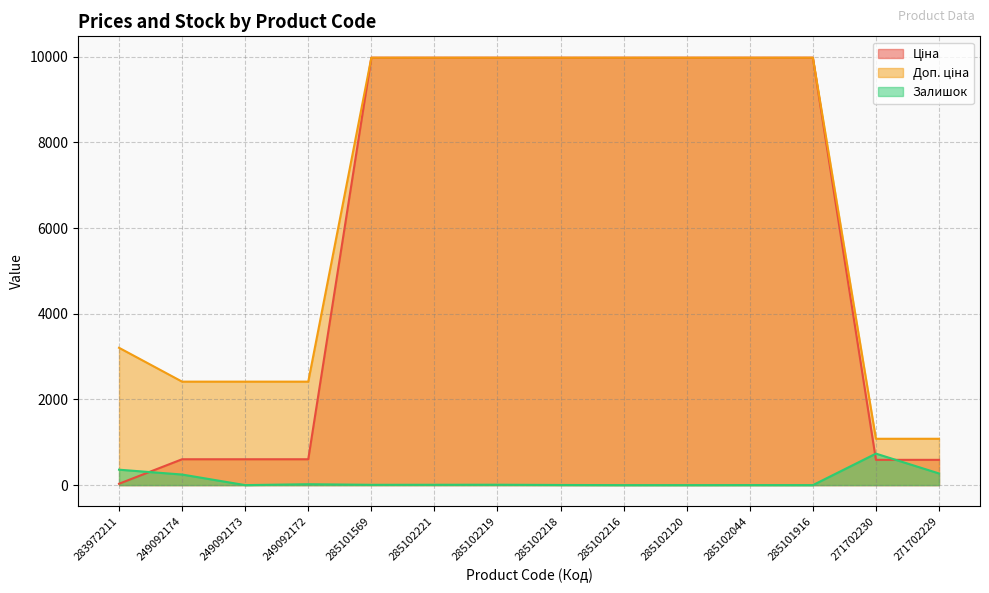

At which label is Ціна closest to 5003?

249092174